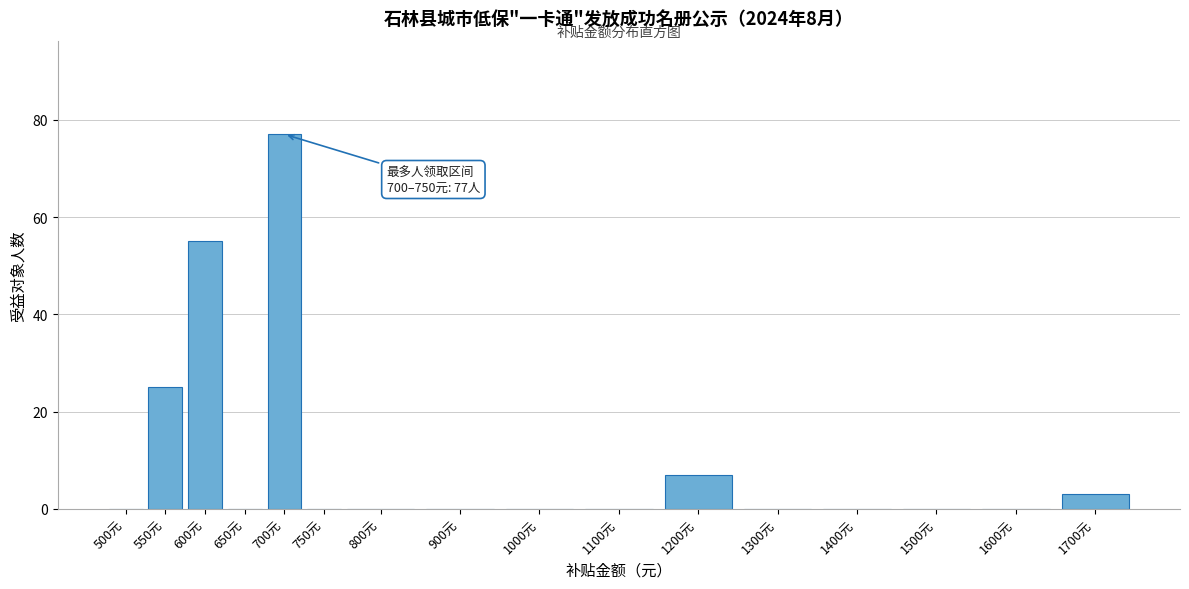

Reading left to right, what are all the values shown in this chart?

500元=0	550元=25	600元=55	650元=0	700元=77	750元=0	800元=0	900元=0	1000元=0	1100元=0	1200元=7	1300元=0	1400元=0	1500元=0	1600元=0	1700元=3